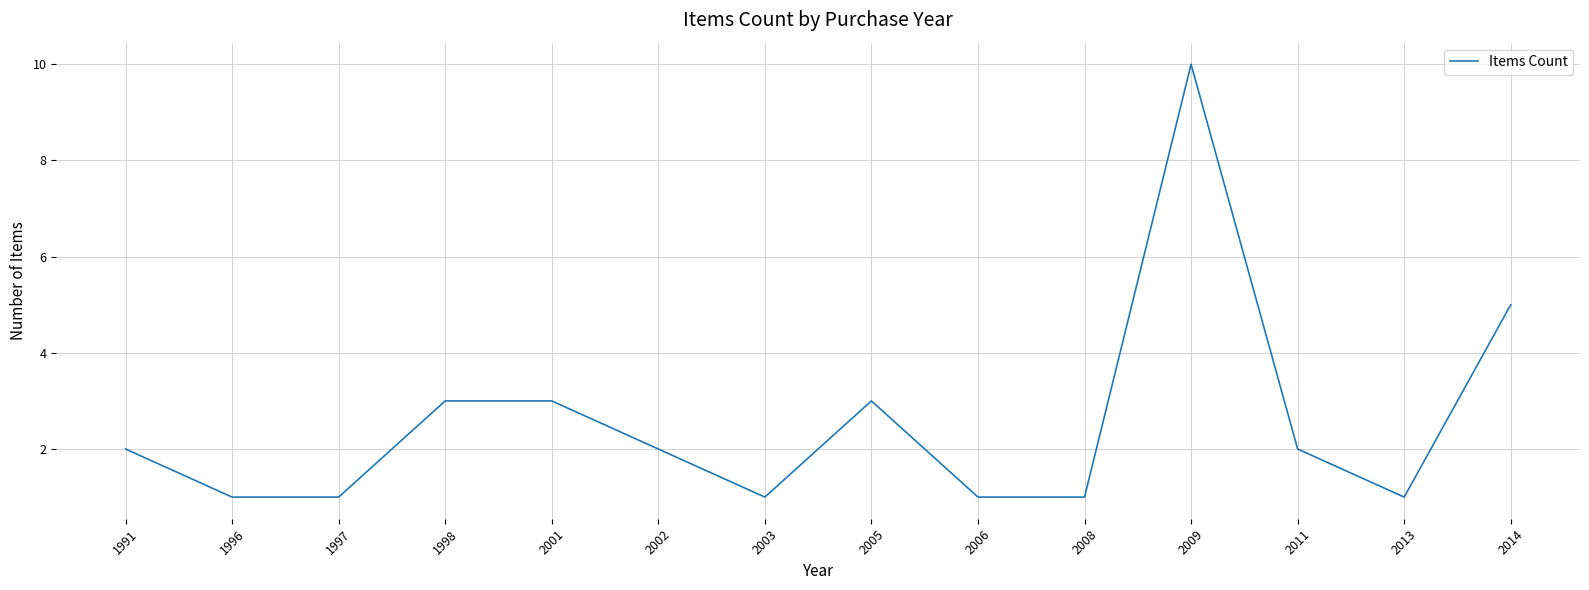

What value does the data have at 2005?

3